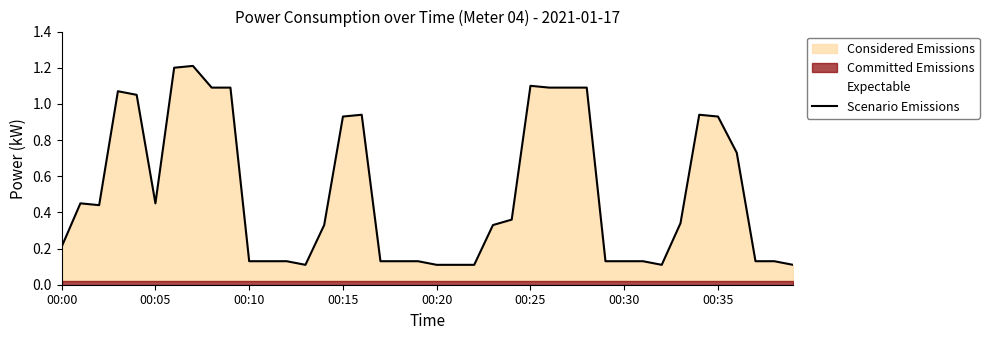

Reading left to right, transcribe all the data shown in this chart.

0.2	0.5	0.4	1.1	1.1	0.5	1.2	1.2	1.1	1.1	0.1	0.1	0.1	0.1	0.3	0.9	0.9	0.1	0.1	0.1	0.1	0.1	0.1	0.3	0.4	1.1	1.1	1.1	1.1	0.1	0.1	0.1	0.1	0.3	0.9	0.9	0.7	0.1	0.1	0.1